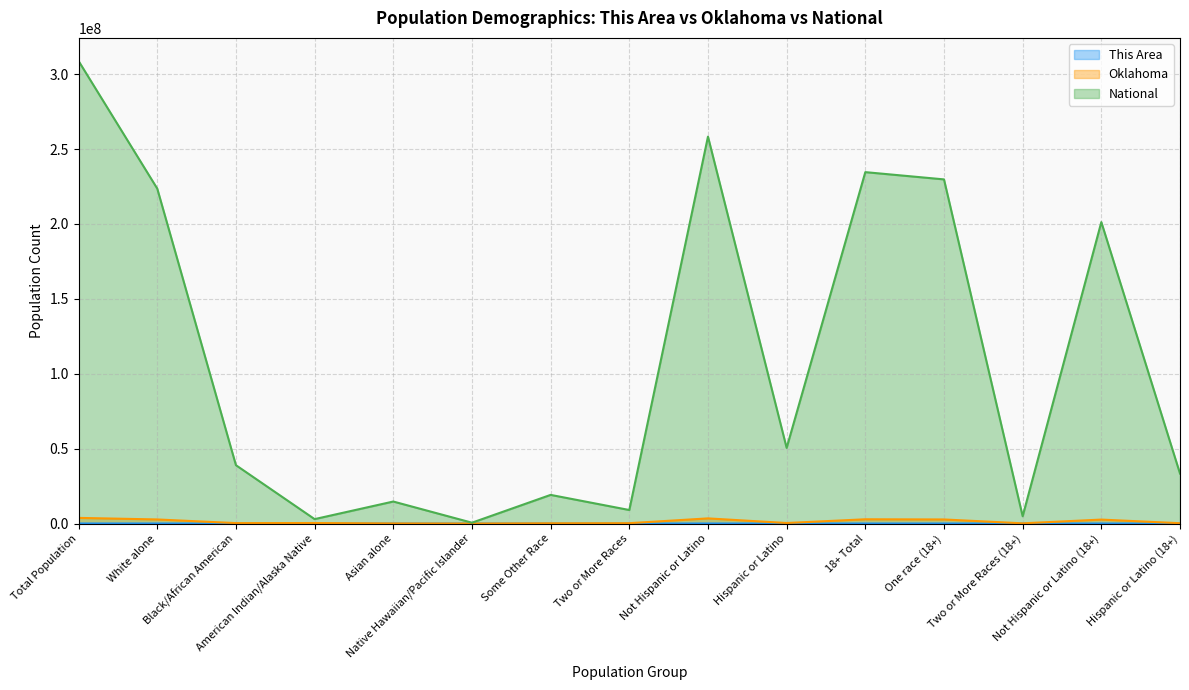

Reading right to left, transcribe all the data shown in this chart.

This Area: 2286	18773	563	20496	21059	3830	23639	1070	2081	12	277	1742	831	21456	27469
Oklahoma: 199457	2622228	121895	2699790	2821685	332007	3419344	221321	154409	4369	65076	321687	277644	2706845	3751351
National: 33346703	201217368	4840677	229723394	234564071	50477594	258267944	9009073	19107368	540013	14674252	2932248	38929319	223553265	308745538